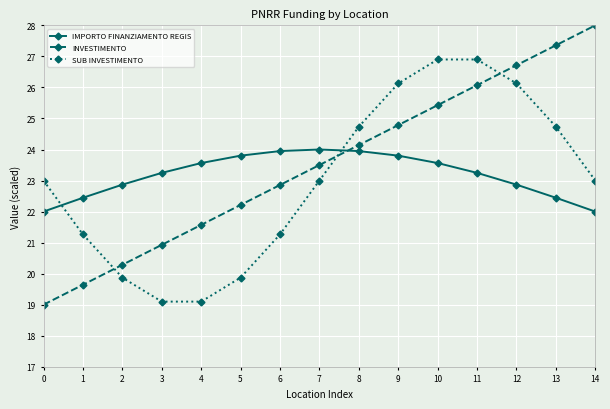

What is the smallest value displayed?

19.0